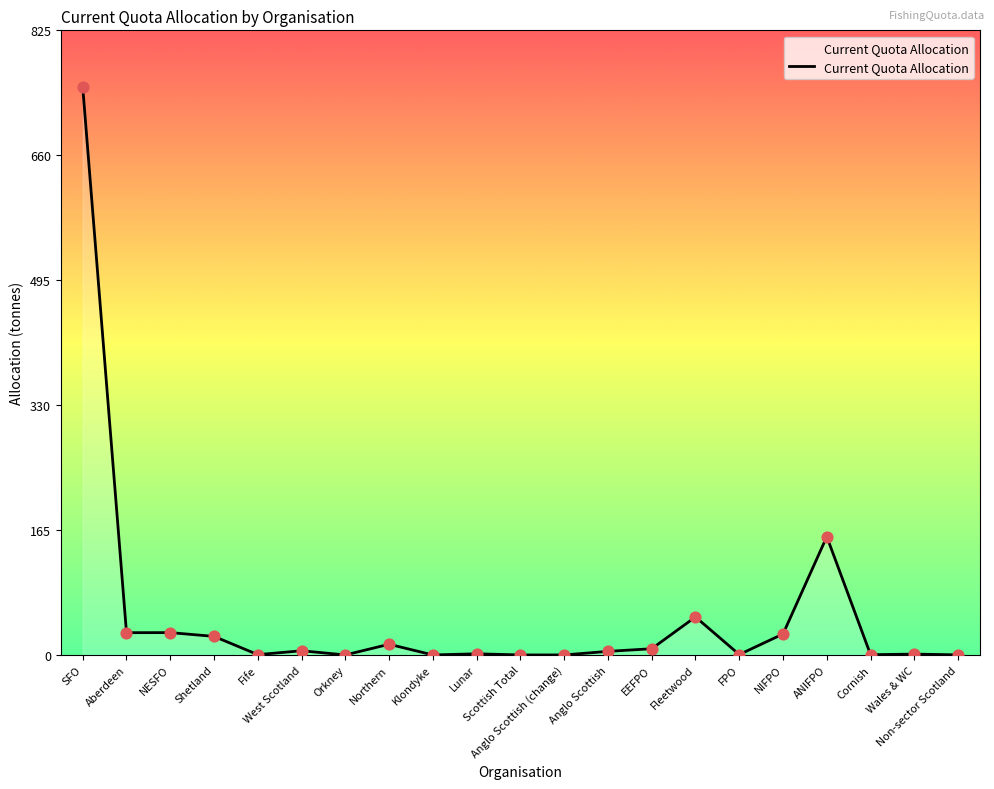

What is the change in value from Lunar to FPO?

-1.0